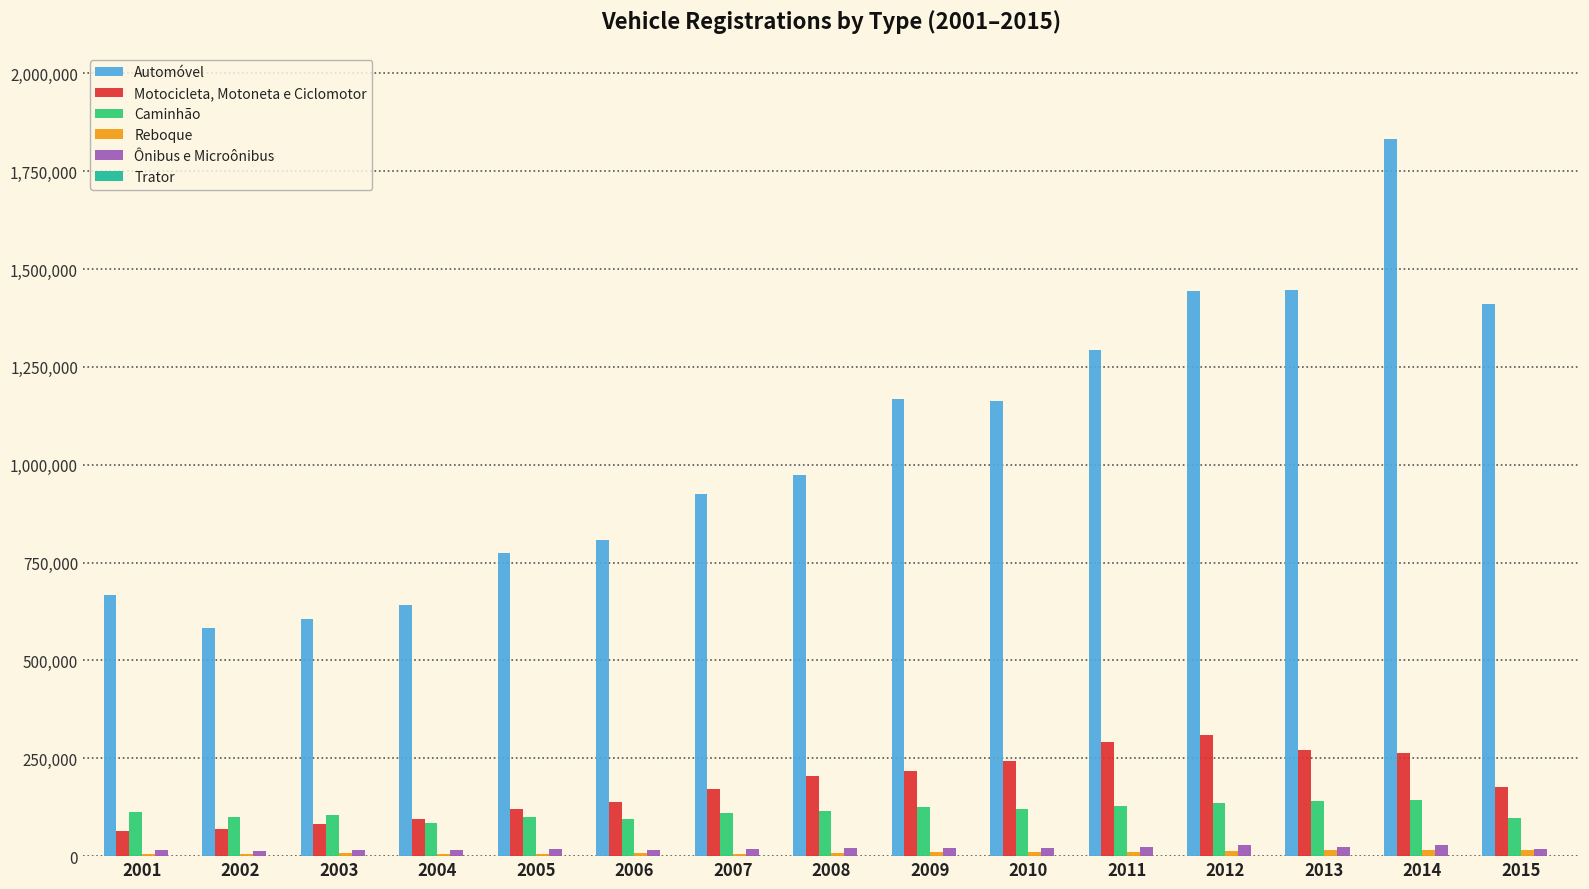

Which series has the widest spread of values?

Automóvel